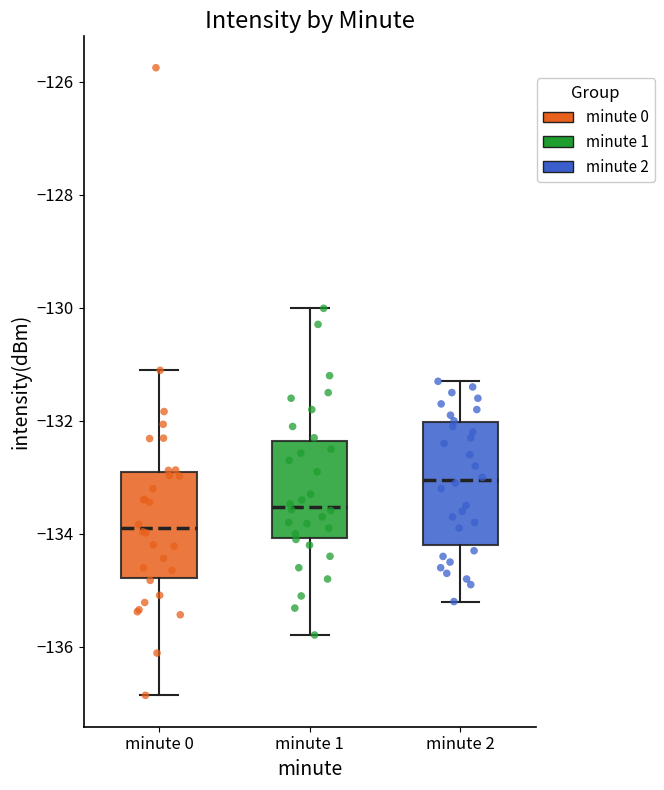

Comparing the boxes themselves (not the whiskers), which one is the tallest?

minute 2